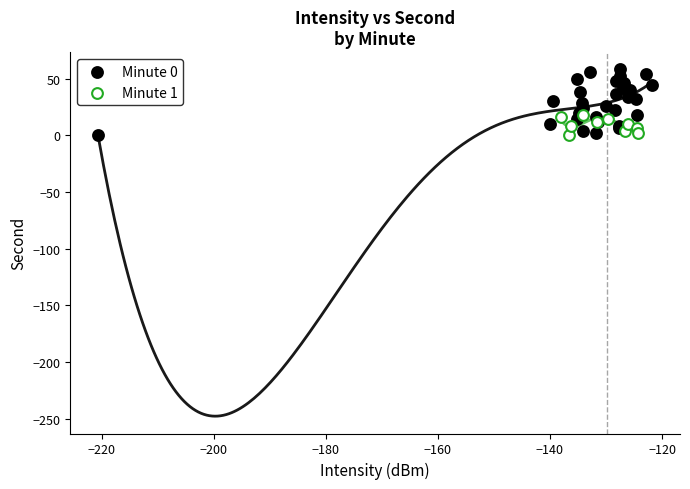

Which series reaches the maximum Y coordinate?

Minute 0